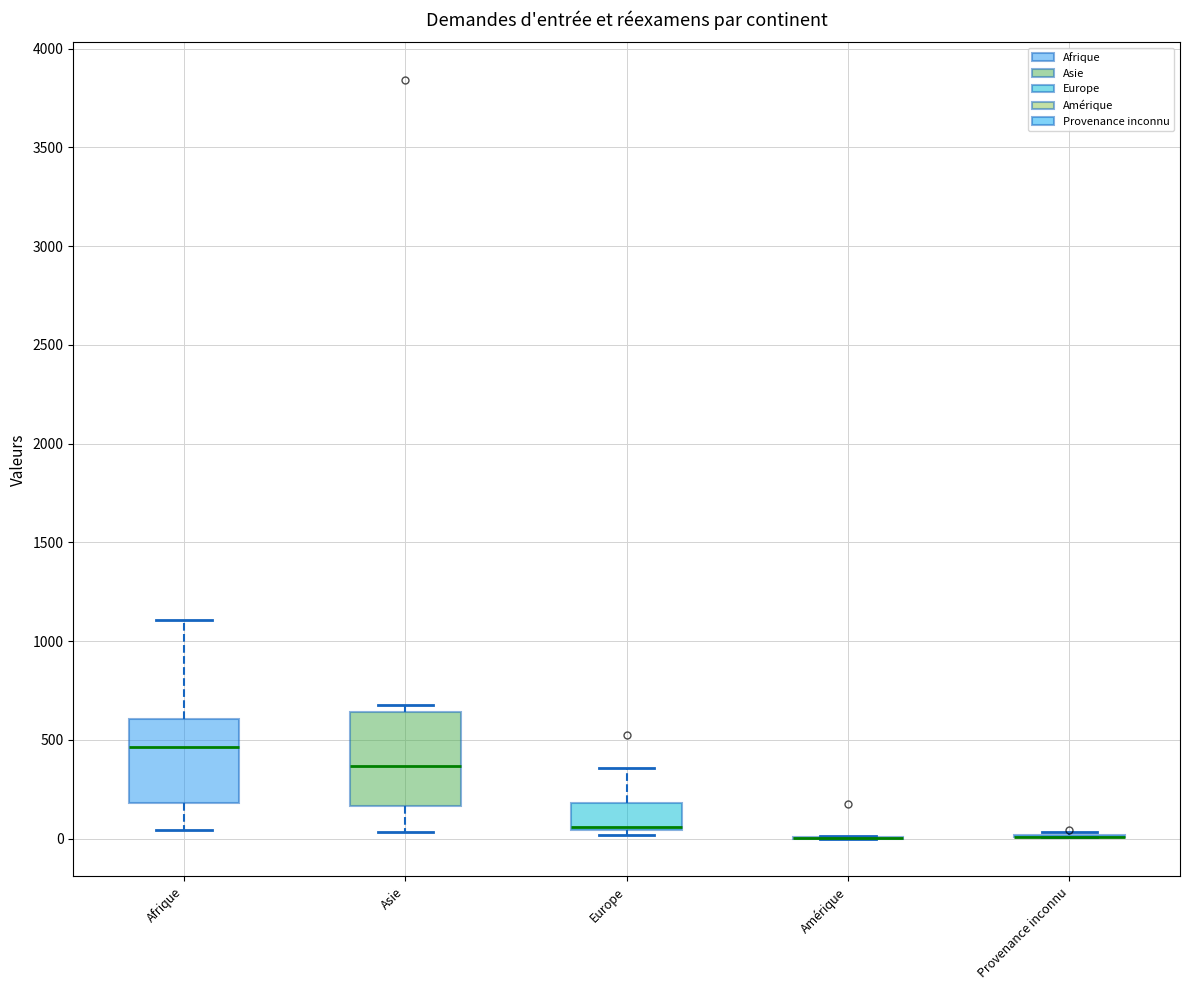

Where does the upper whisker of the box for Afrique end on the y-axis? The values are not printed on the chart, so give them approximately, as read against the axis.

1100